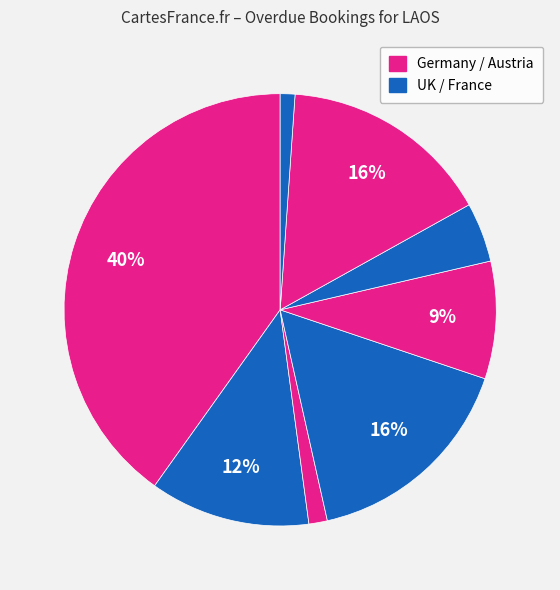

Is there a majority slice in this chart?

No